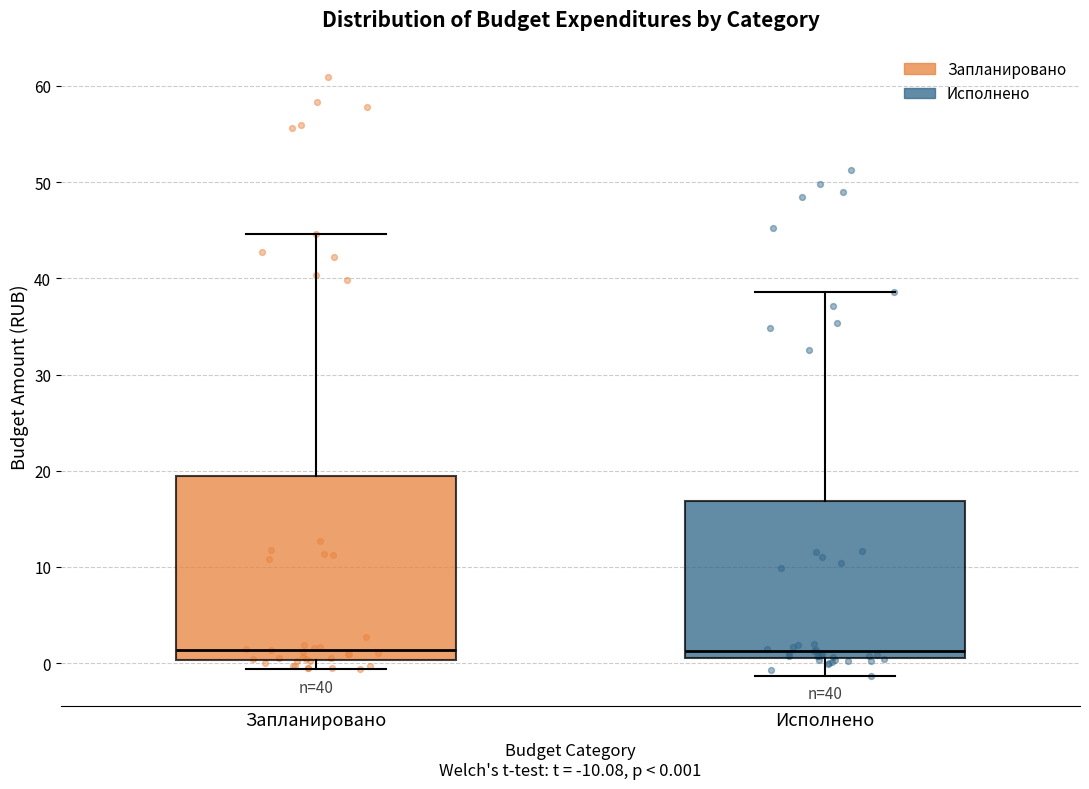

Which box is the tallest, from its lower edge to its upper edge?

Запланировано